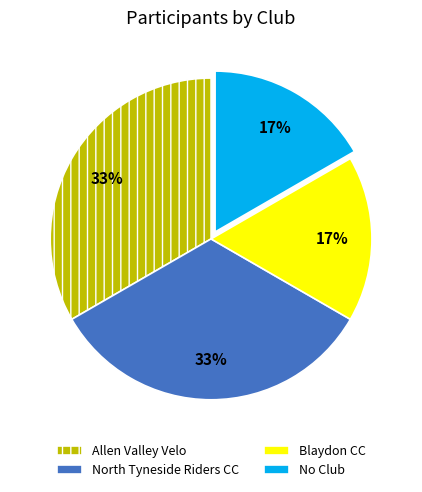

To the nearest percent, what is the average slice percentage?

25%